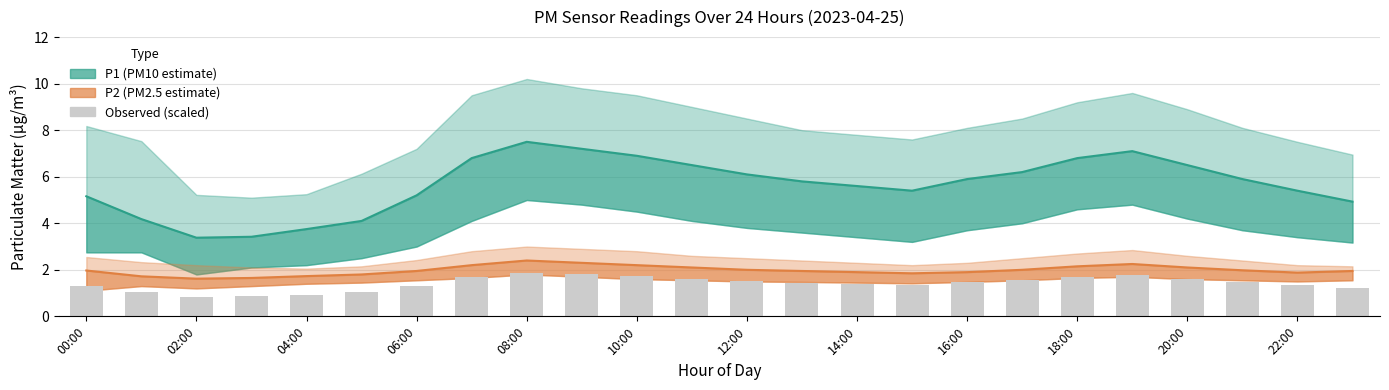

How many values in the P1 bar (scaled) series are below 1?

3